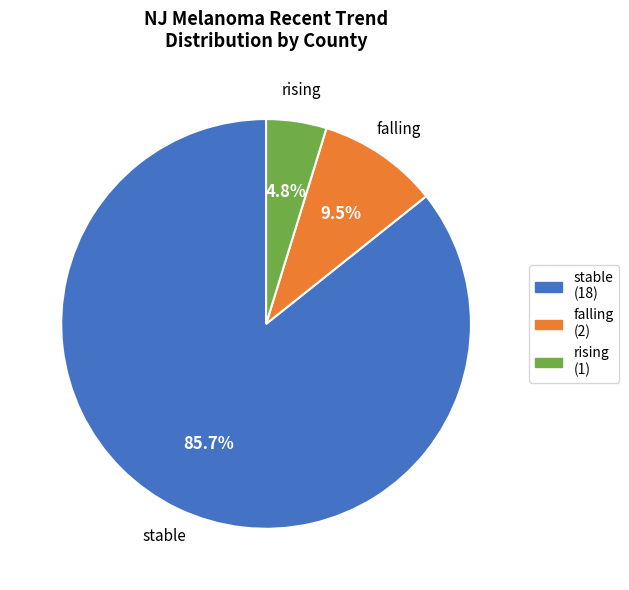

What portion of the pie excludes stable?

14.3%